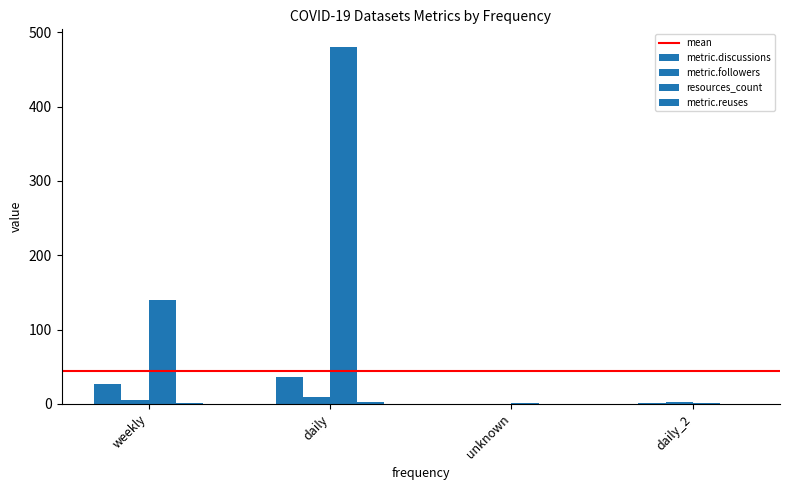

What is the label of the 3rd bar from the right?

daily